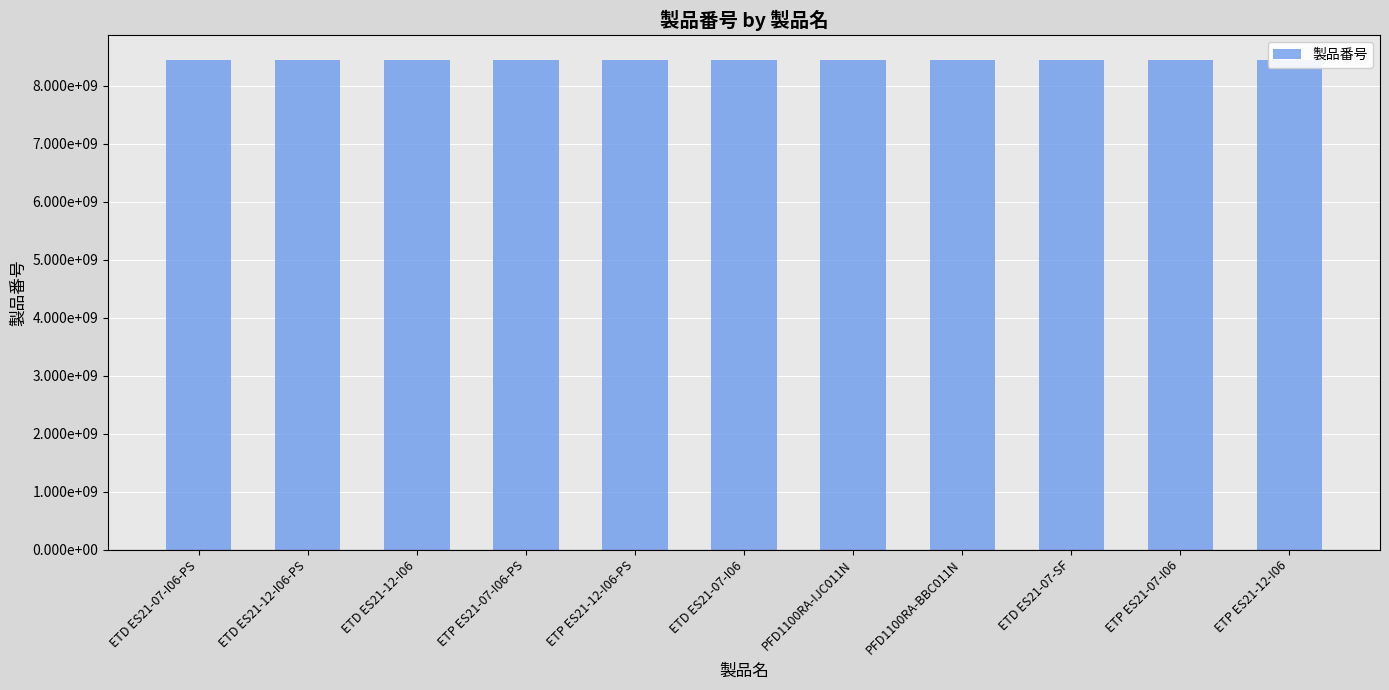

Reading left to right, what are all the values shown in this chart?

8436022007	8436022012	8436022112	8436032007	8436032012	8436022107	8440111361	8440111305	8436022207	8436032107	8436032112